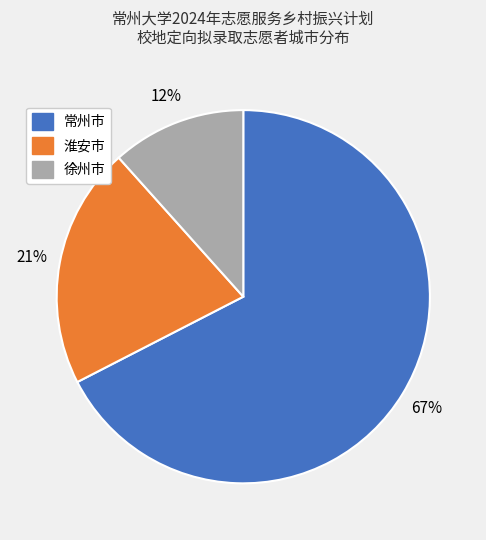

The 常州市 slice represents 55% of the pie. True or false?

False